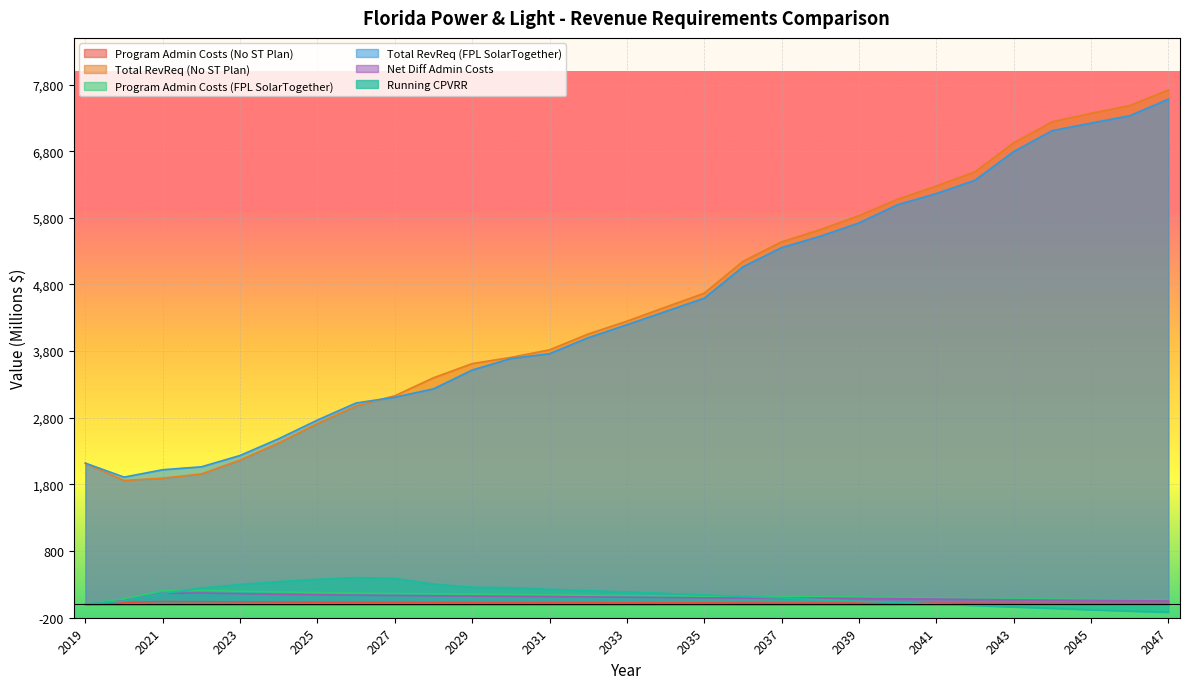

Where is Total RevReq (No ST Plan) nearest to the value 4789?

2035